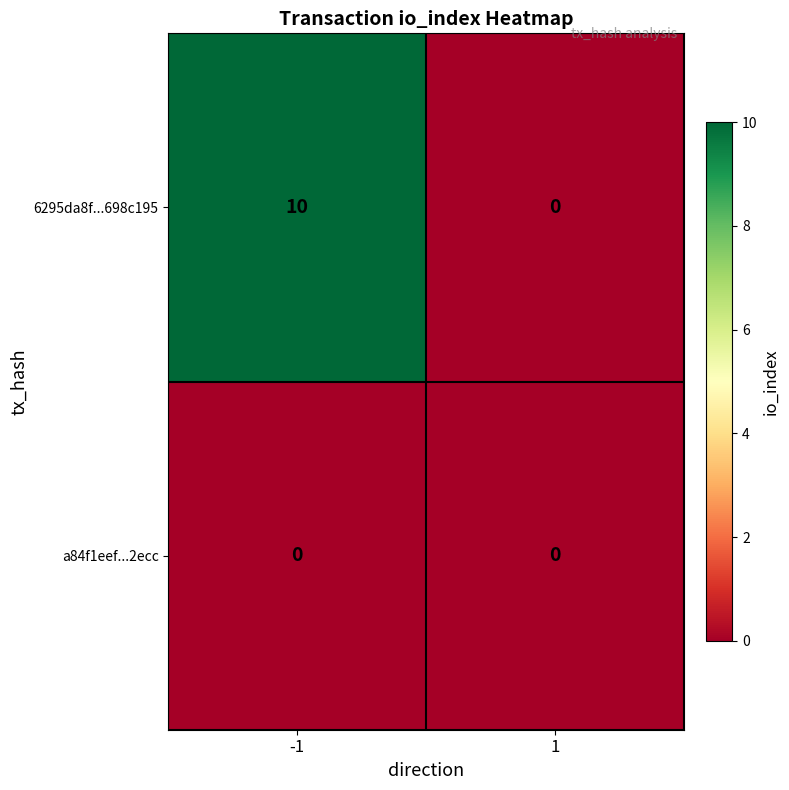

List the series in order of their peak value, lowest first.

a84f1eef...2ecc, 6295da8f...698c195